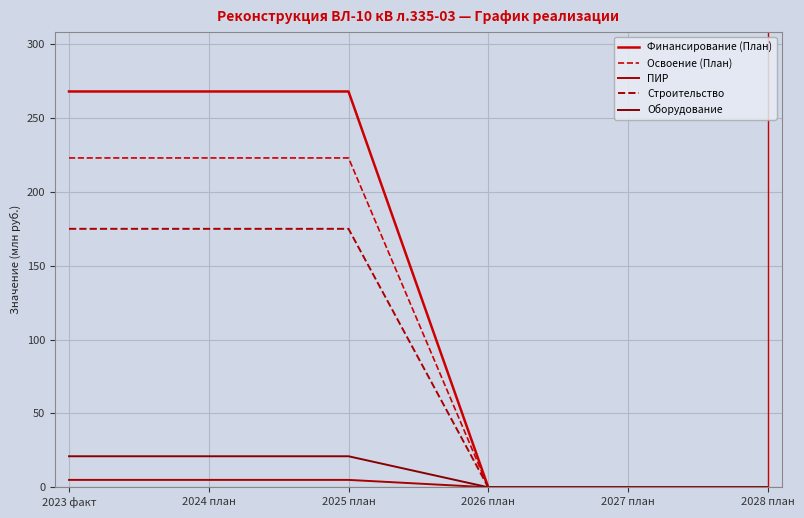

Count the Строительство values in the range 0 to 175.

6